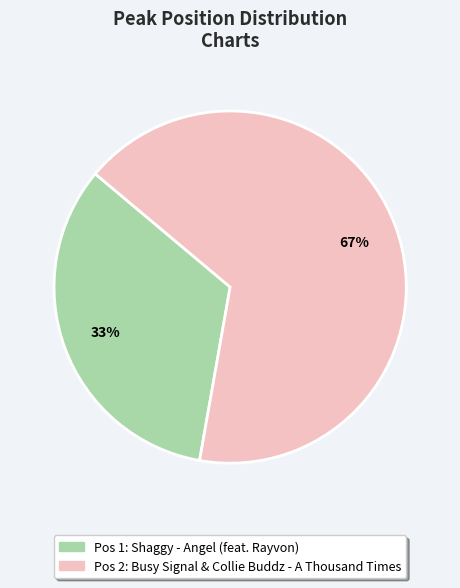

Does any single category account for the majority?

Yes